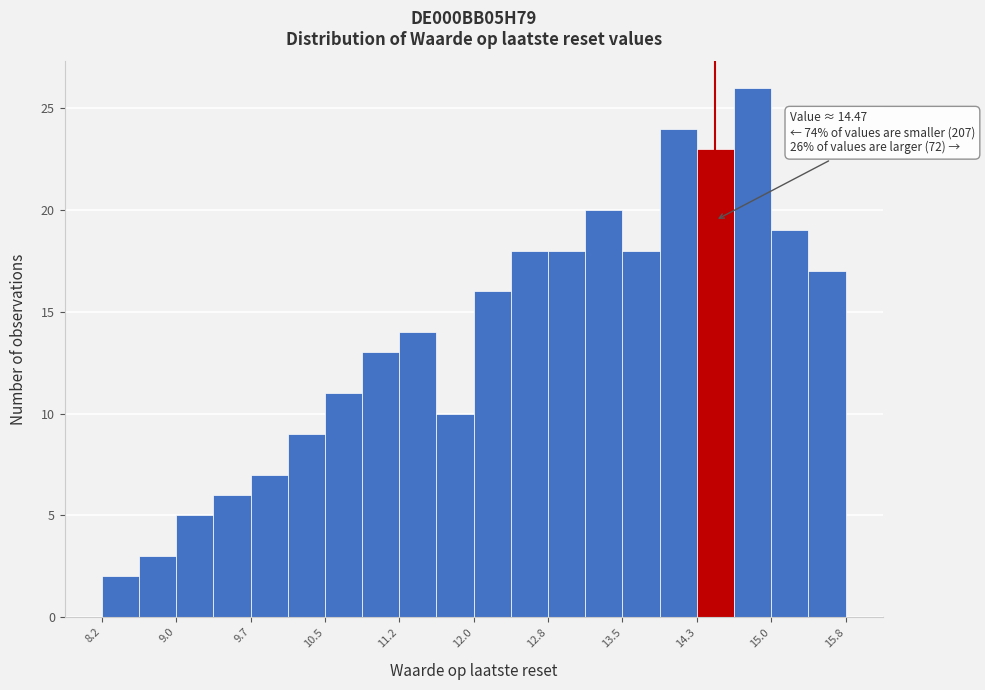

Around what value on the x-axis is the tallest bar? Give the approximate position of its centre, as read against the axis.

14.9